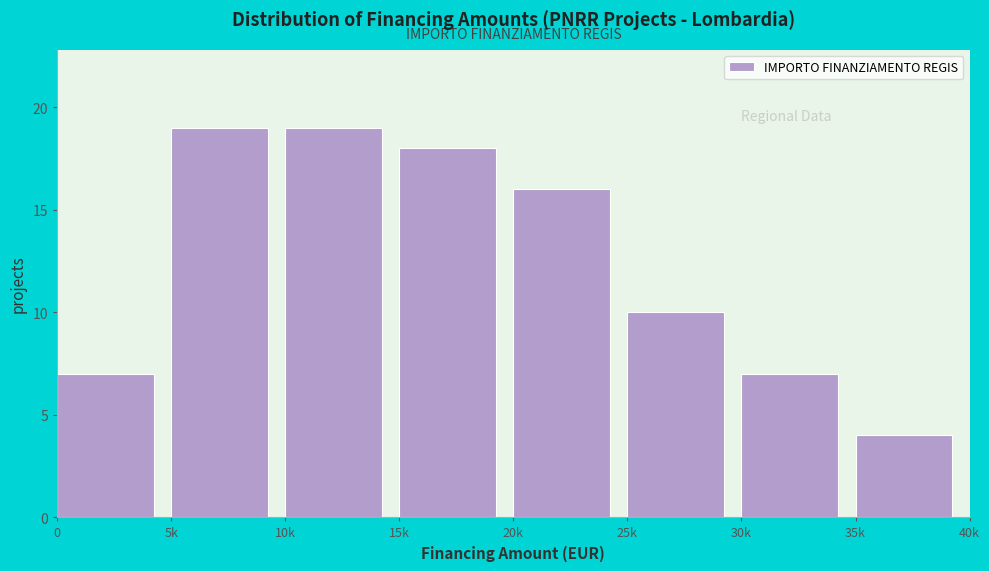

Reading right to left, extract all data points from this chart.

35k=4	30k=7	25k=10	20k=16	15k=18	10k=19	5k=19	0=7